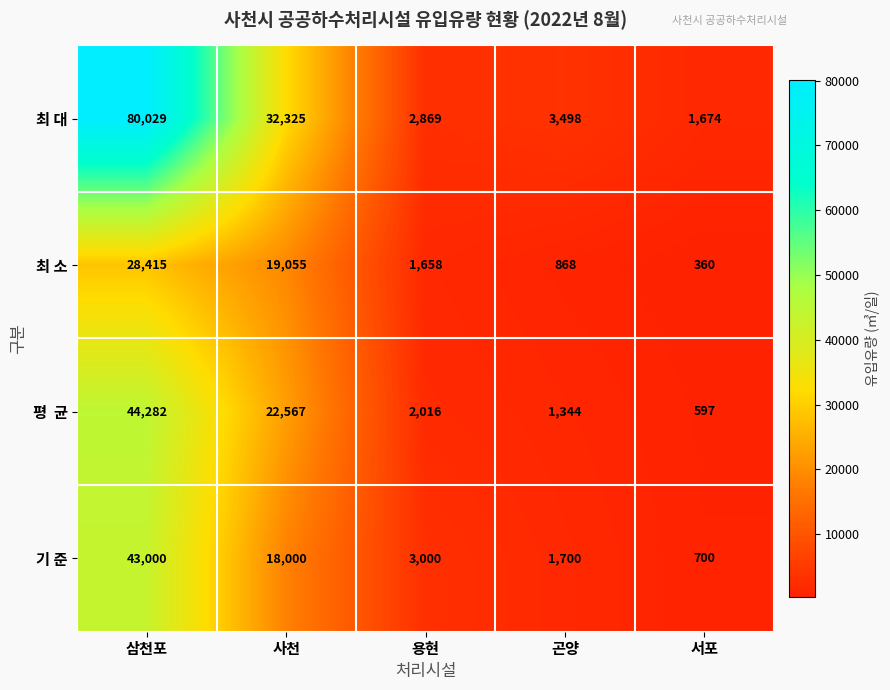

The value of 기 준 at 사천 is 18000. True or false?

True